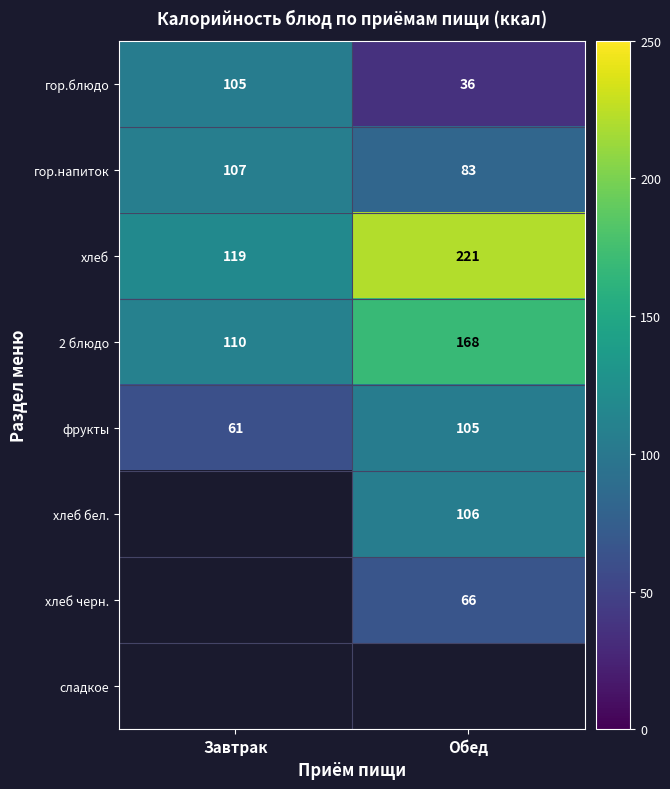

What is the spread (max minus min) of values at Обед?

185.0